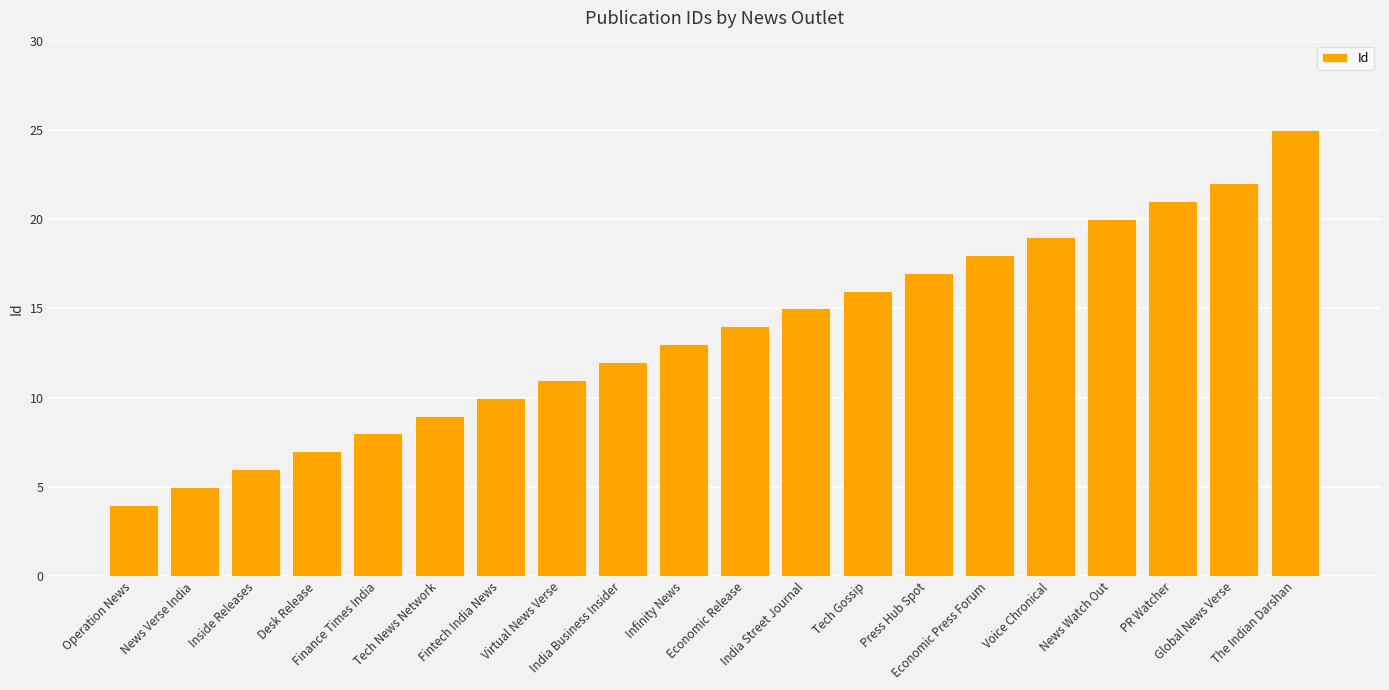

What is the sum of all values?

272